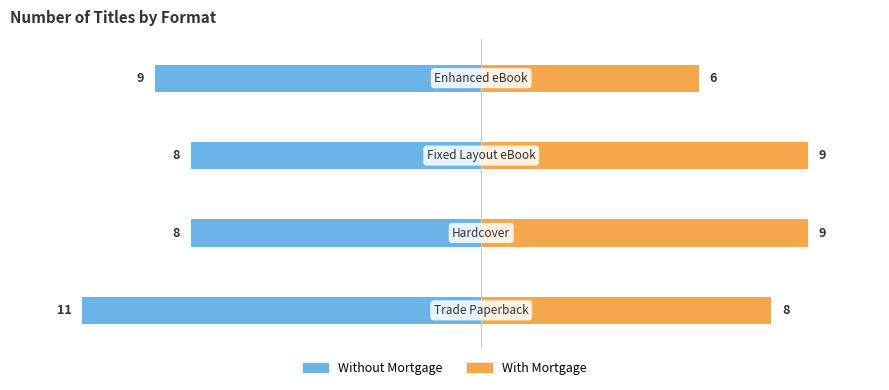

How many groups of bars are there?

4